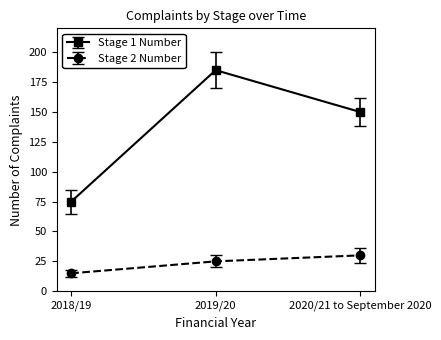

What is the maximum value for Stage 1 Number?

185